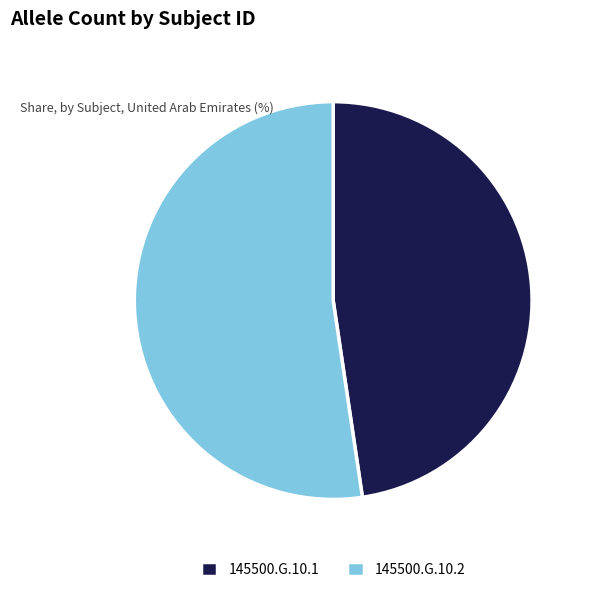

Which has a higher value, 145500.G.10.2 or 145500.G.10.1?

145500.G.10.2